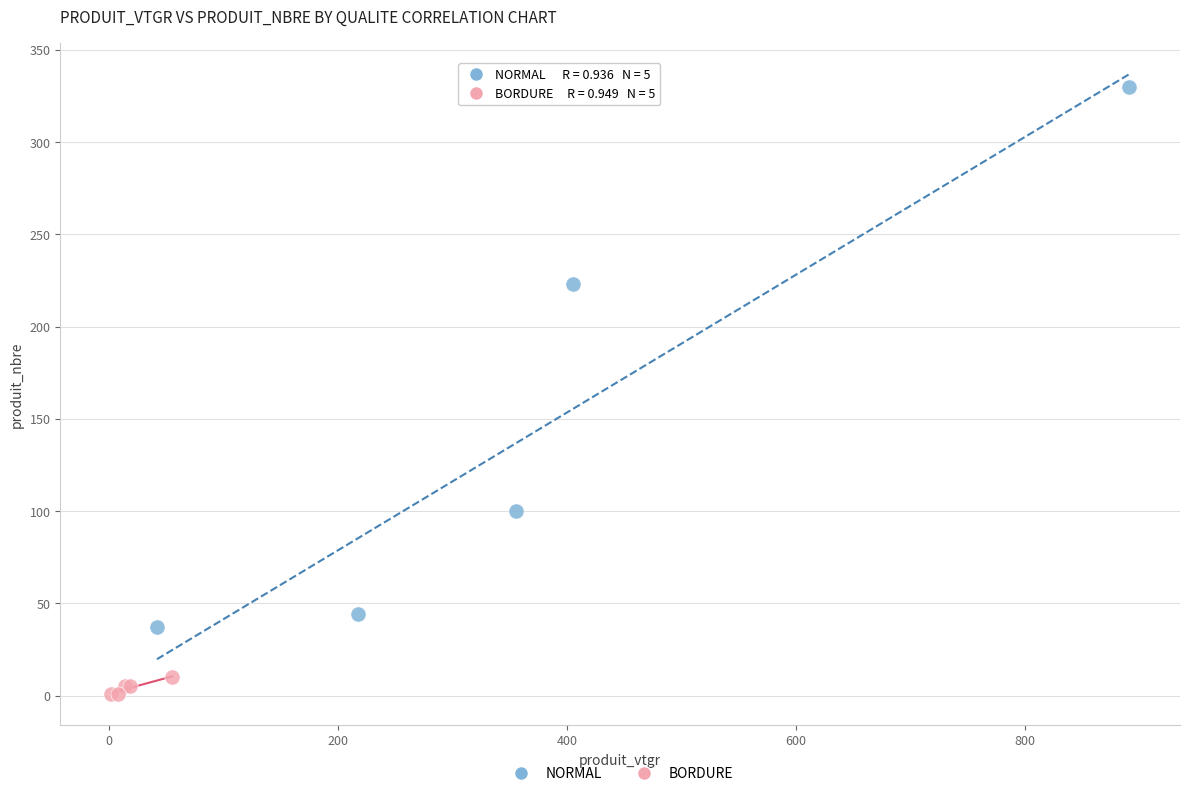

Which series has the largest Y range (max minus min)?

NORMAL